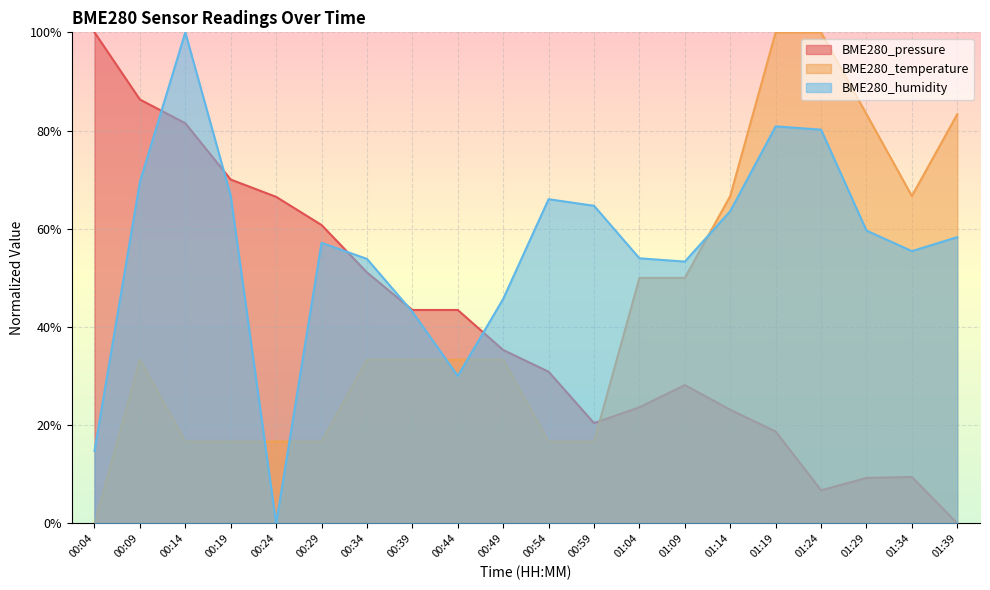

How many BME280_humidity values are between 0 and 1?

20